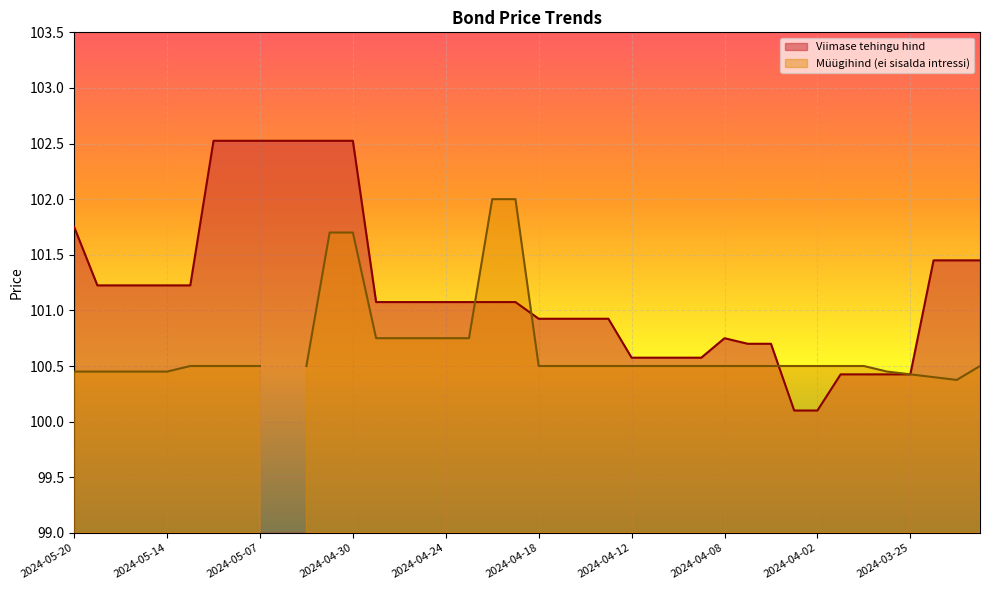

At which label does the data first exceed 101?

2024-05-20